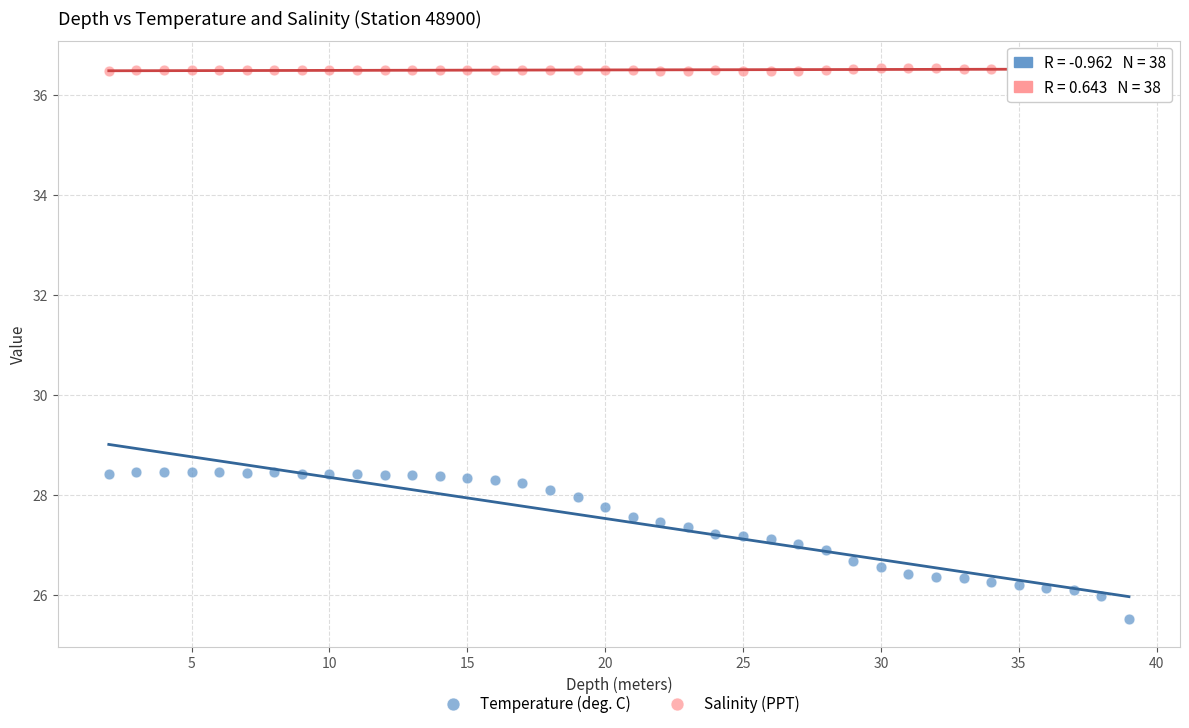

Which series reaches the minimum Y coordinate?

Temperature (deg. C)